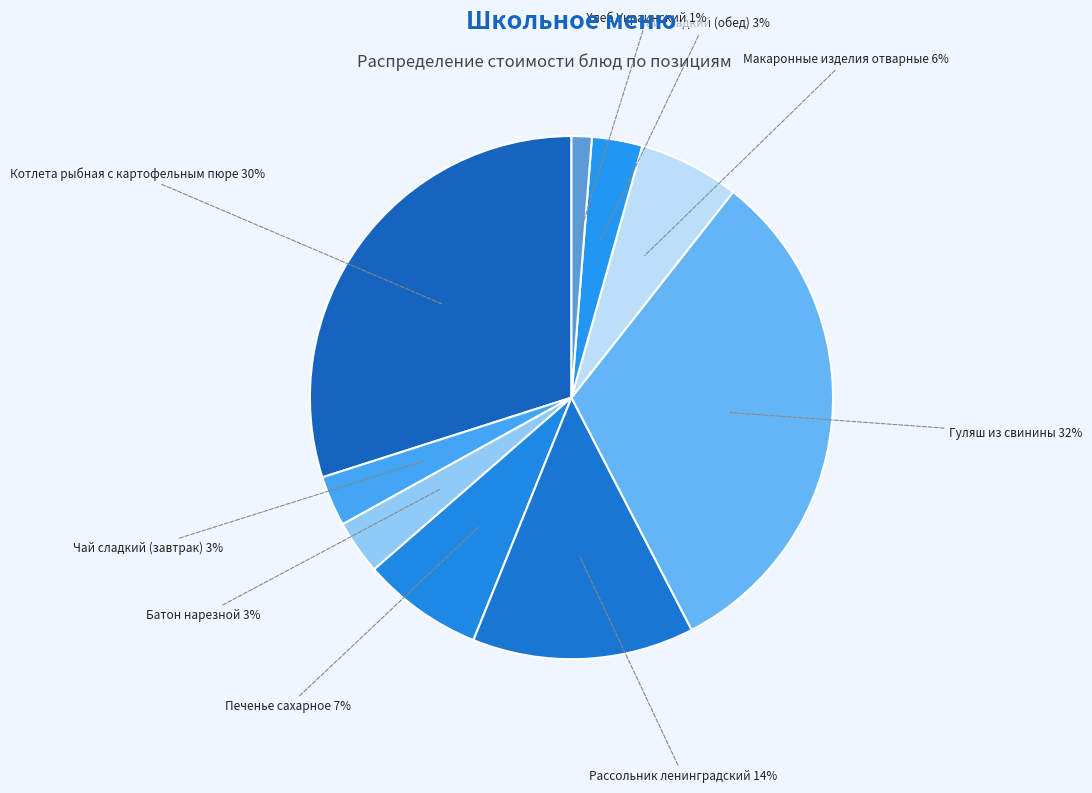

To the nearest percent, what portion does Чай сладкий (завтрак) represent?

3%